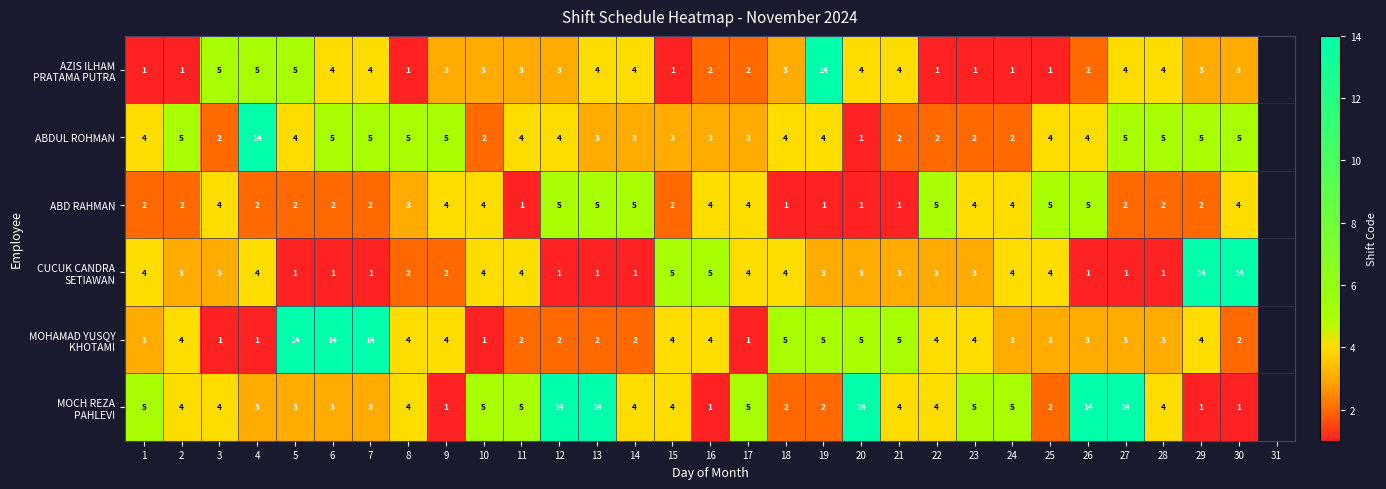

Which series changed the most between 4 and 22?

ABDUL ROHMAN